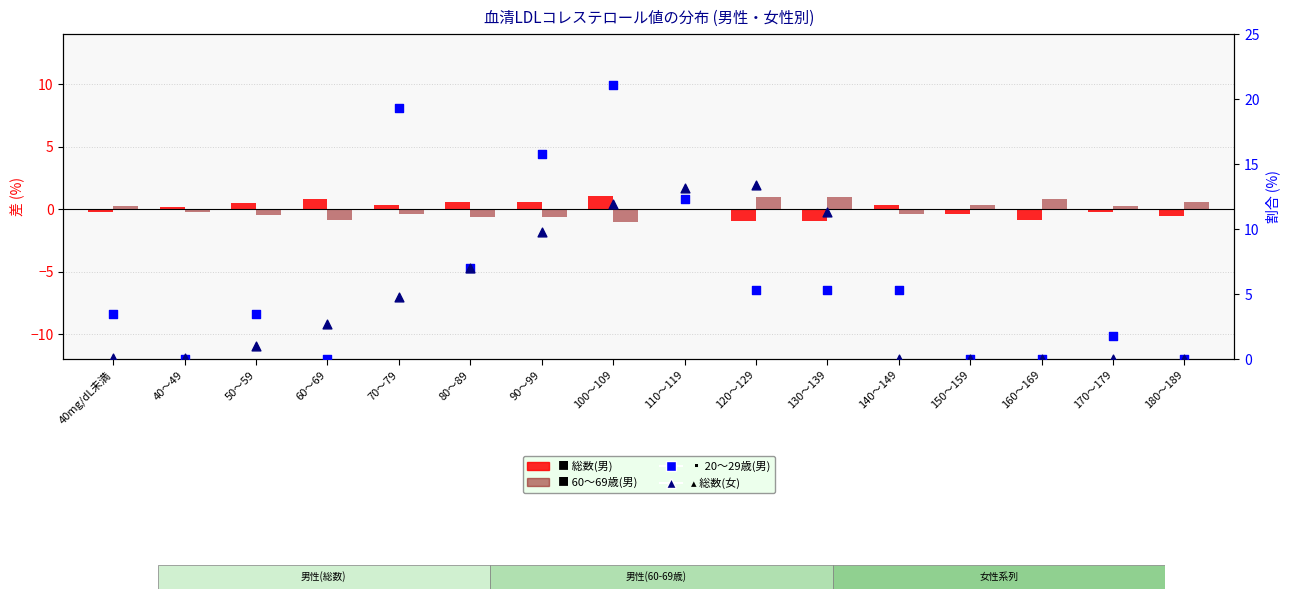

Which series contains the highest Y value?

20～29歳(男)